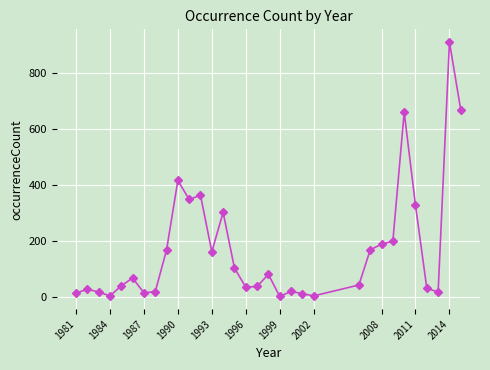

True or false: there are more than 1 points higher than both neighbors.

True